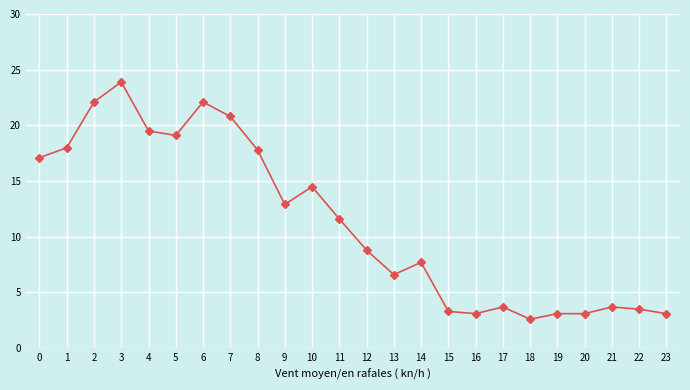

What is the change in value from 0 to 20?

-14.0